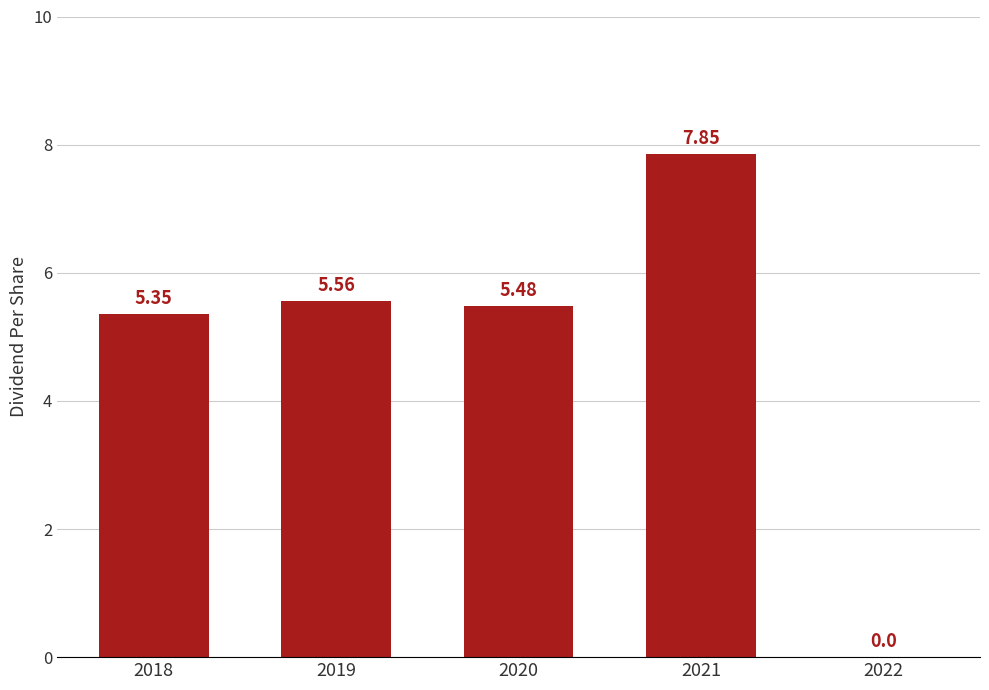

Between 2021 and 2019, which is larger?

2021